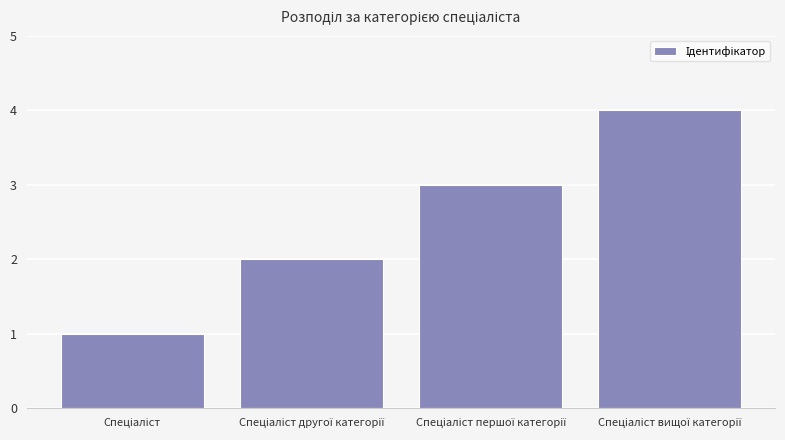

What is the value of the 4th bar from the left?

4